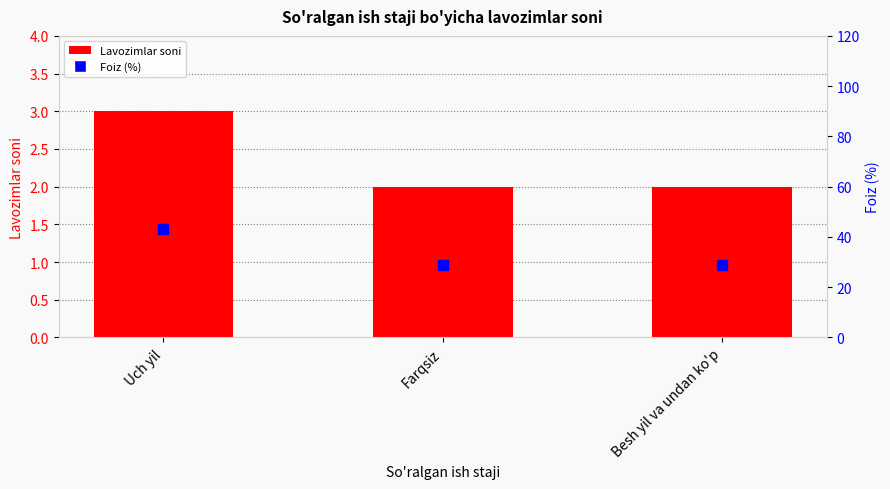

Which series reaches the minimum Y coordinate?

Lavozimlar soni